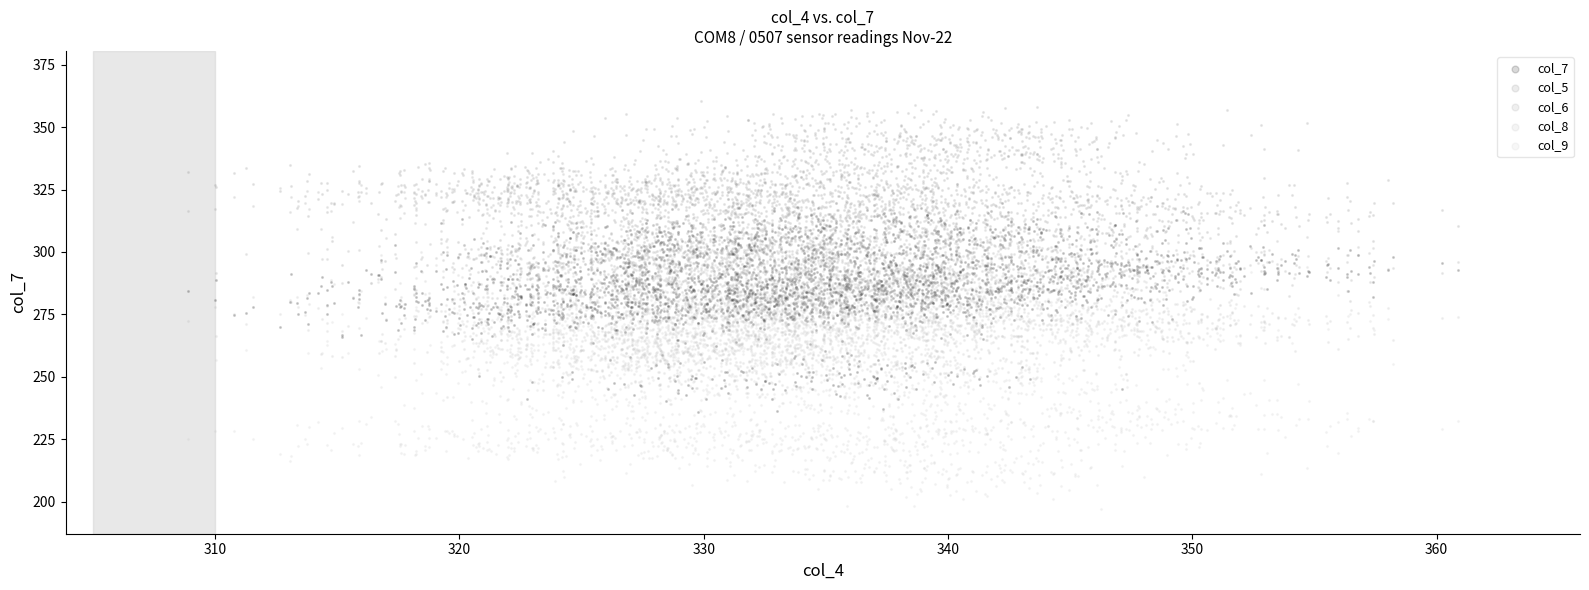

Across all data points, what is the range of Y values (max minus min)?

163.3